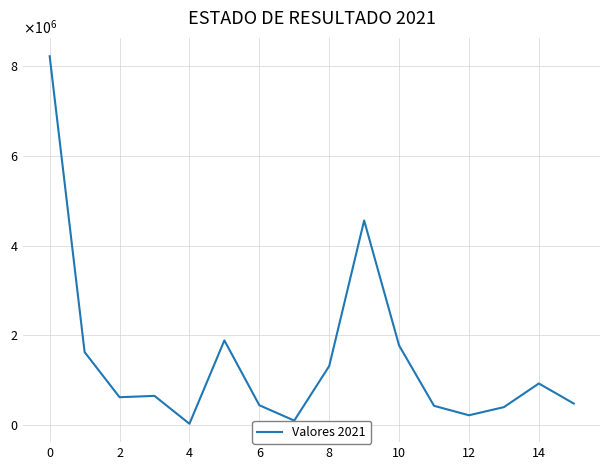

What is the sum of all values?

23609963.9